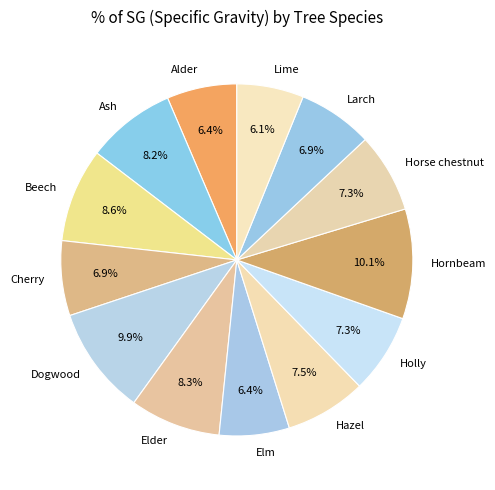

What percentage is NOT represented by Horse chestnut?

92.7%